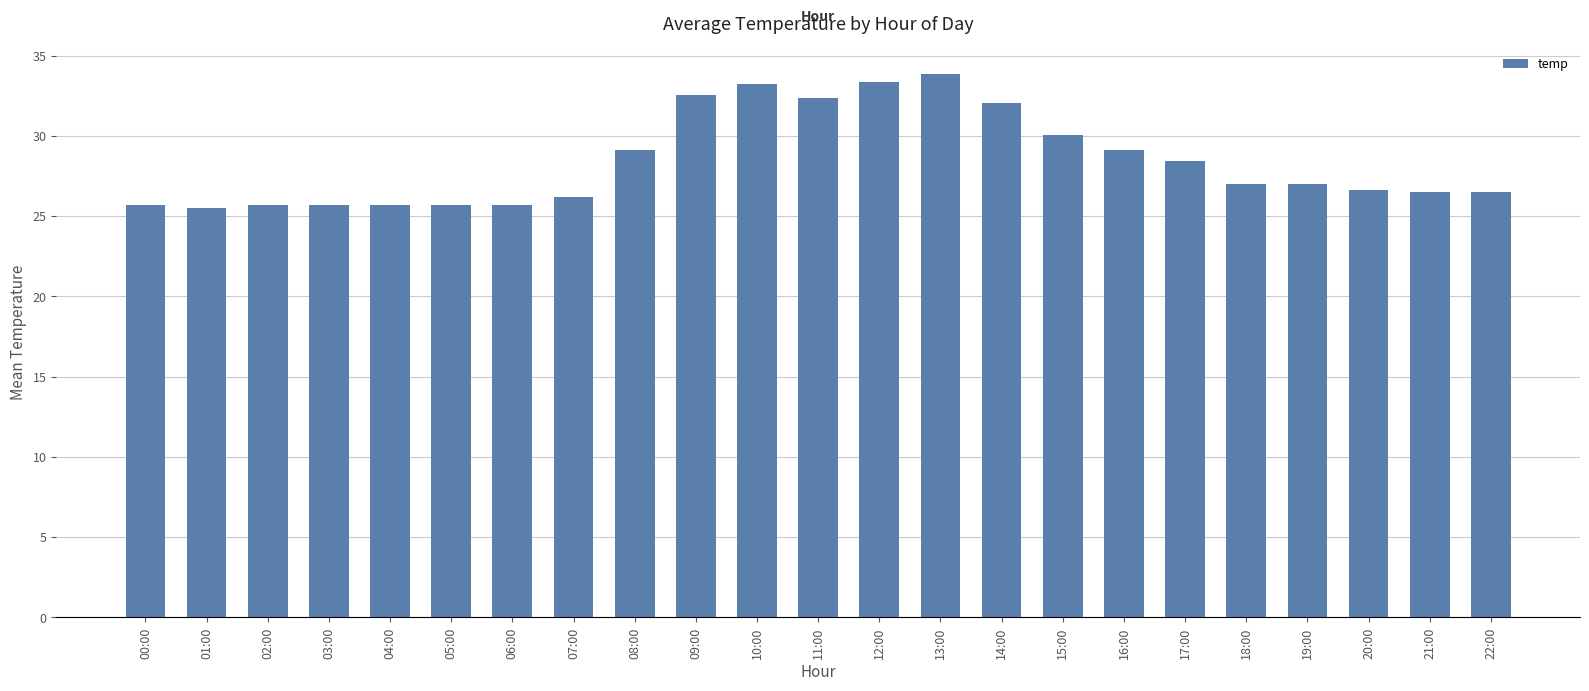

What position from the right is 22:00?

1